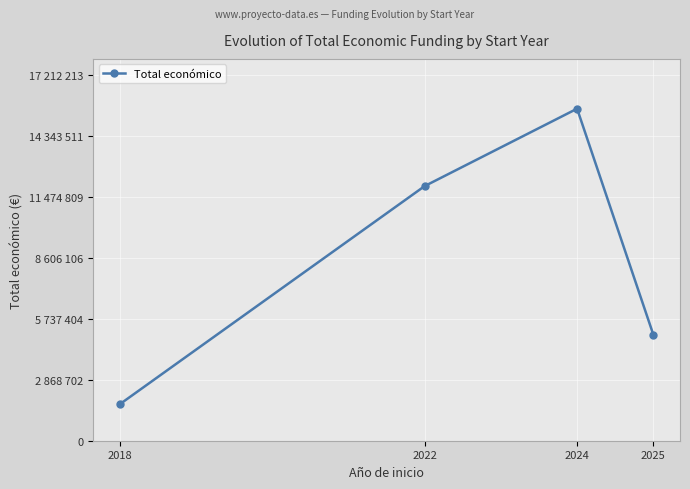

Does the chart have visible grid lines?

Yes